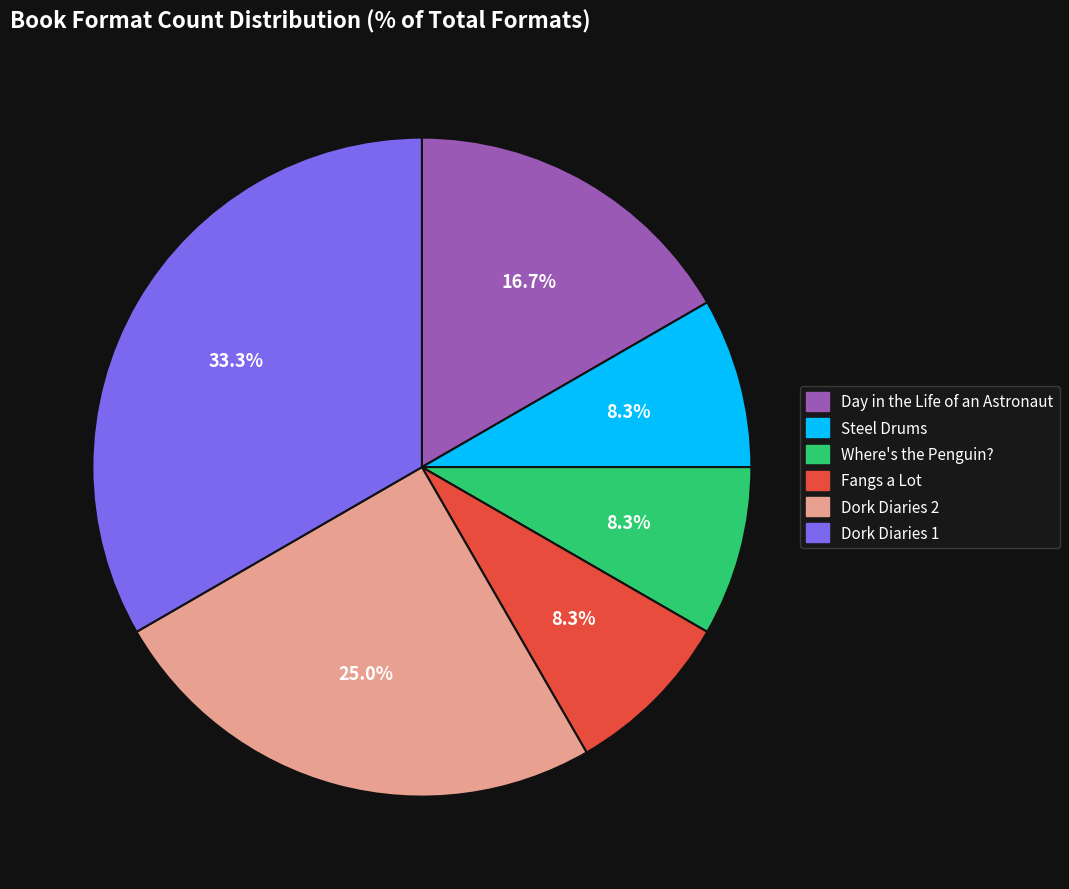

To the nearest percent, what percentage of the pie is Fangs a Lot?

8%